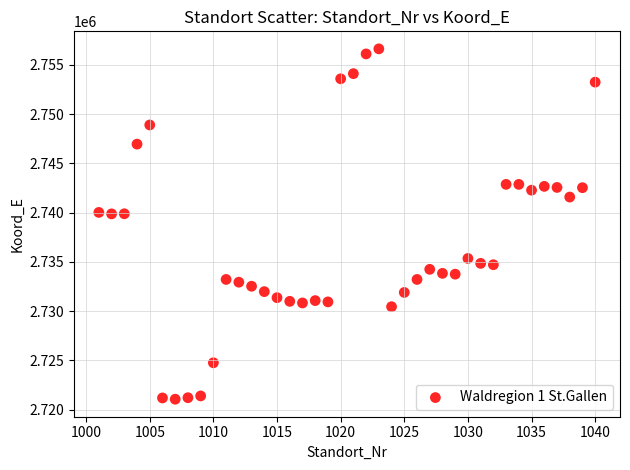

What is the range of Y values (max minus min)?

35562